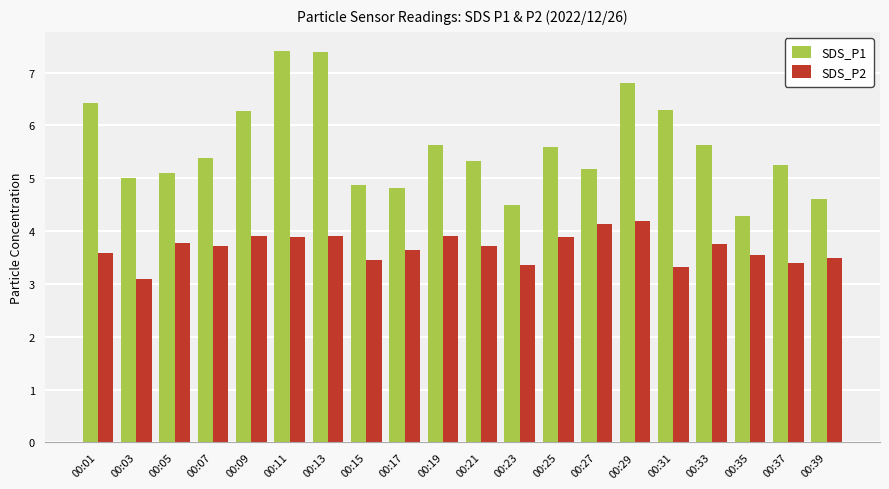

What are all the series names shown in the legend?

SDS_P1, SDS_P2